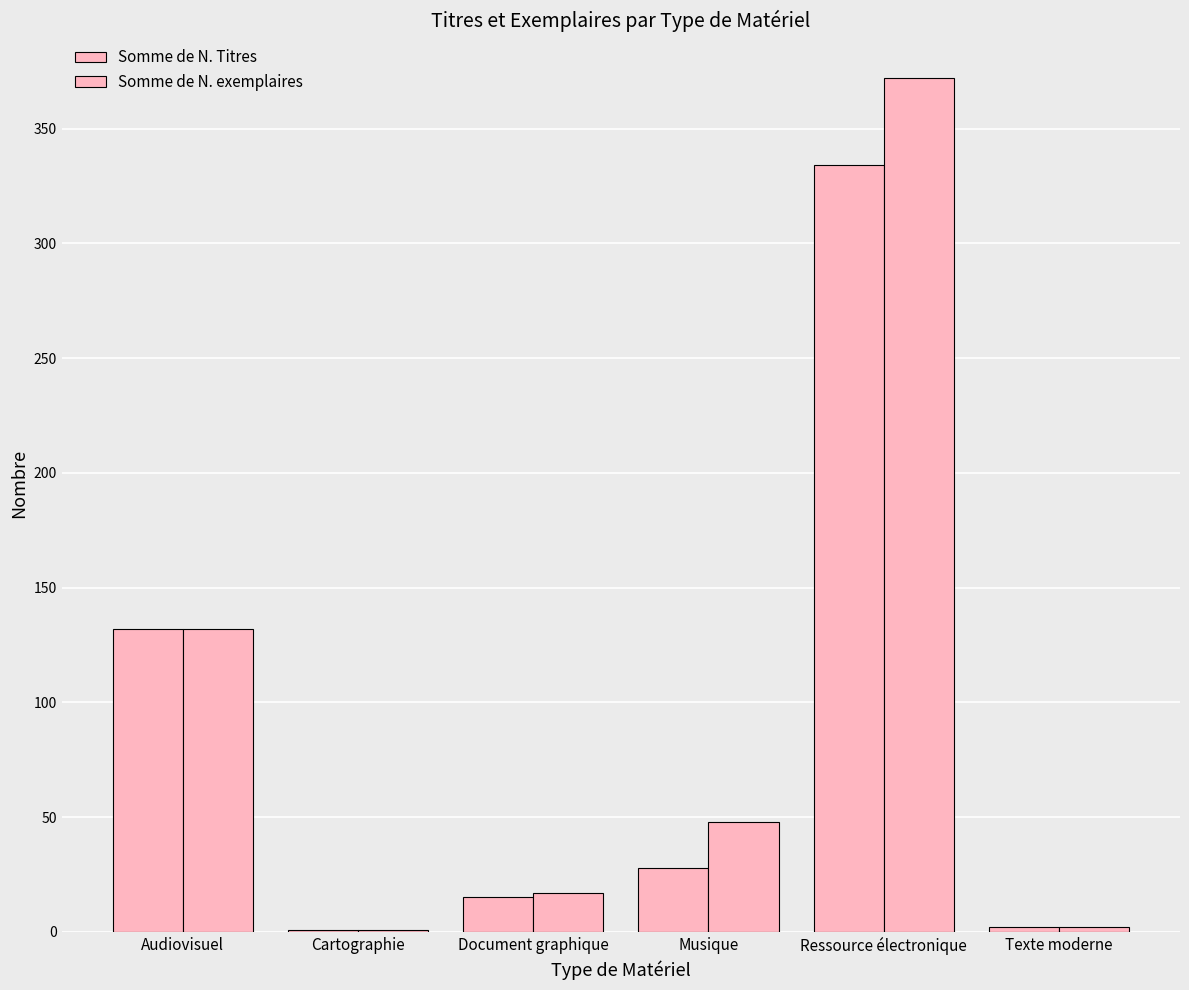

True or false: Somme de N. exemplaires has a value of 609 at Ressource électronique.

False